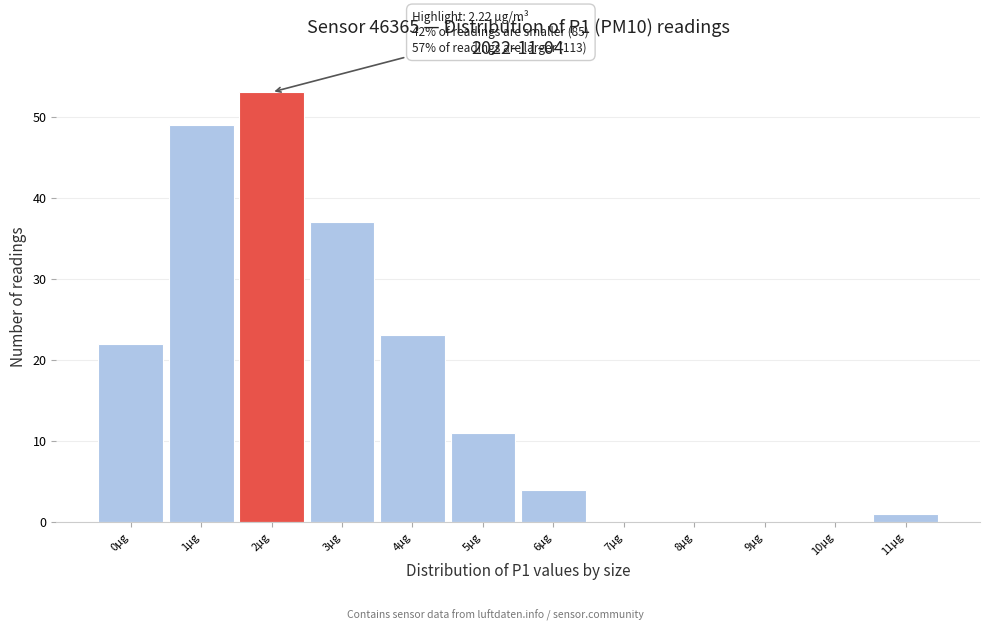

Reading right to left, list all the values displayed in this chart.

11µg=1	10µg=0	9µg=0	8µg=0	7µg=0	6µg=4	5µg=11	4µg=23	3µg=37	2µg=53	1µg=49	0µg=22